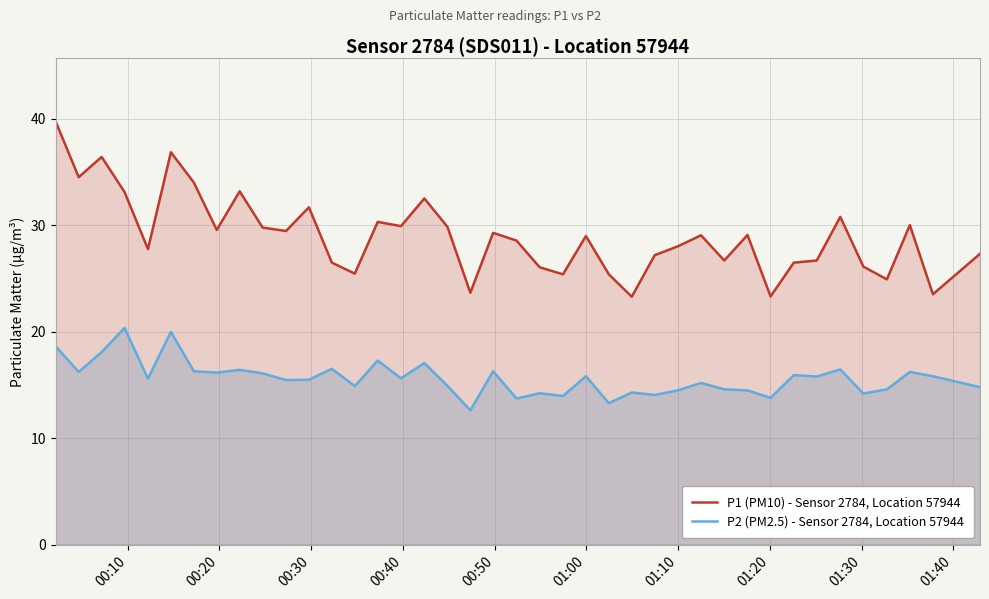

What is the maximum value shown in the chart?

39.7